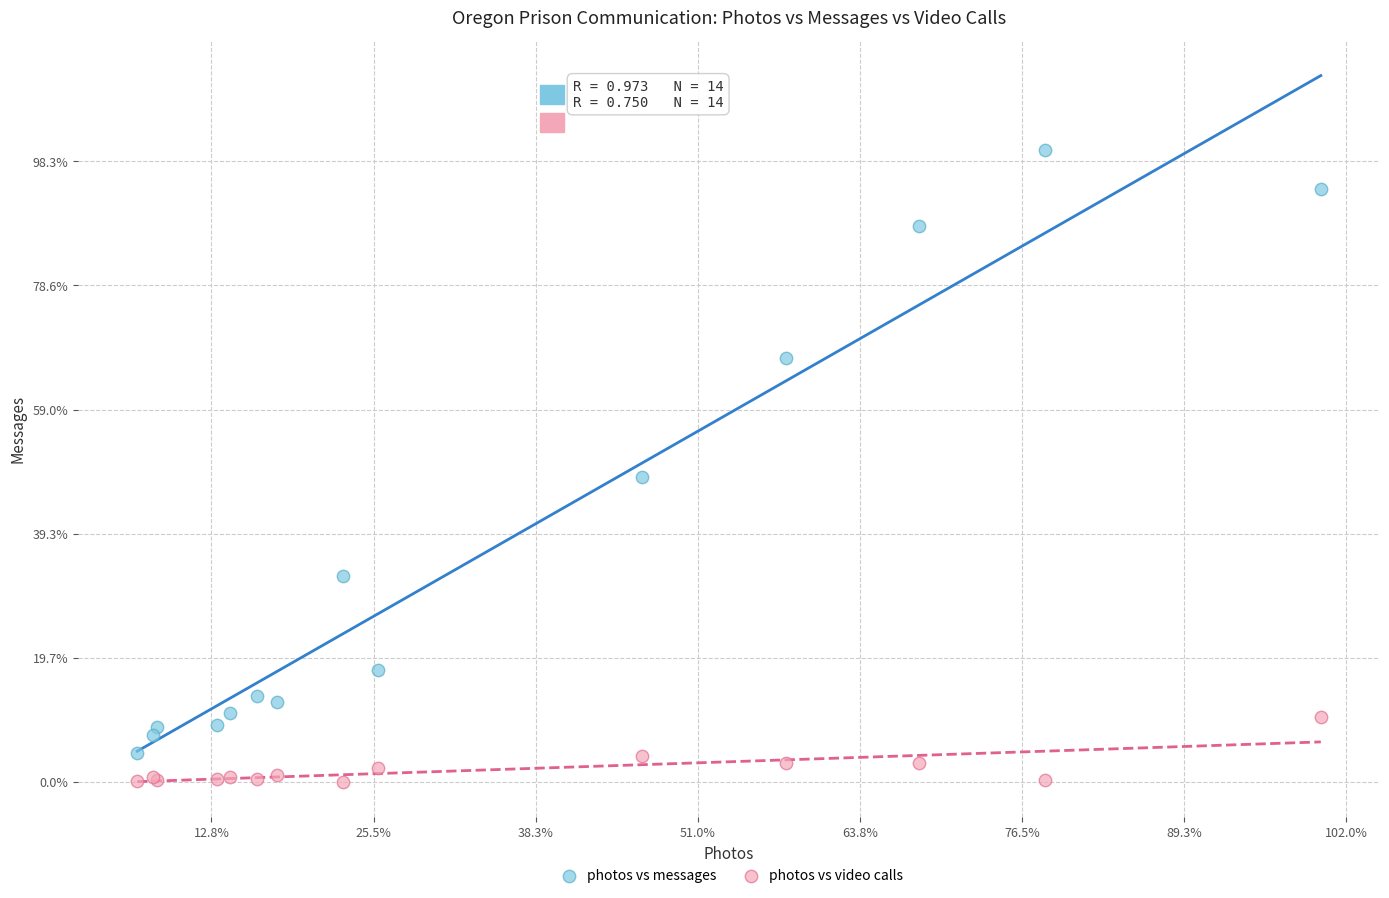

Which series contains the lowest Y value?

photos vs video calls